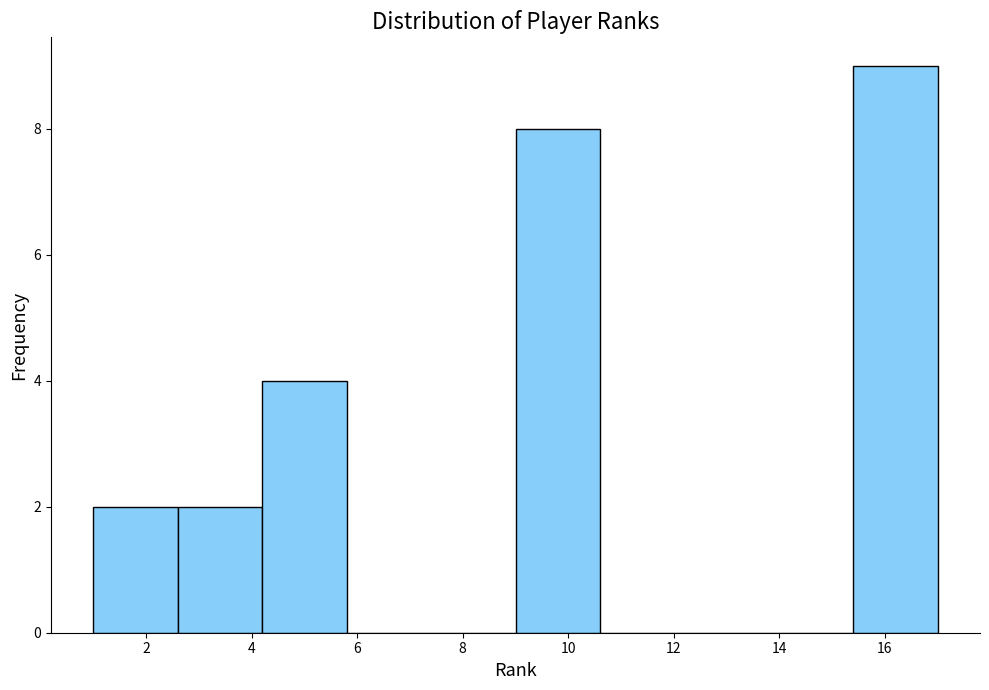

Which range on the x-axis has the tallest bar?

15.4 to 17.0